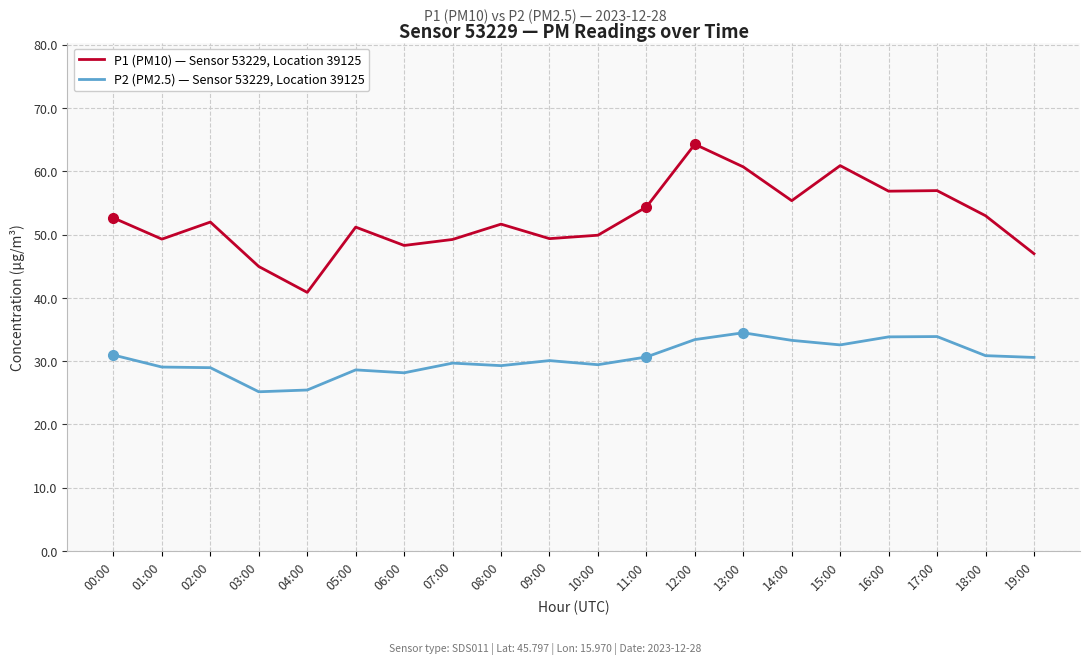

In P1 (PM10) — Sensor 53229, Location 39125, how many points are higher than both neighbors (excluding endpoints)?

6